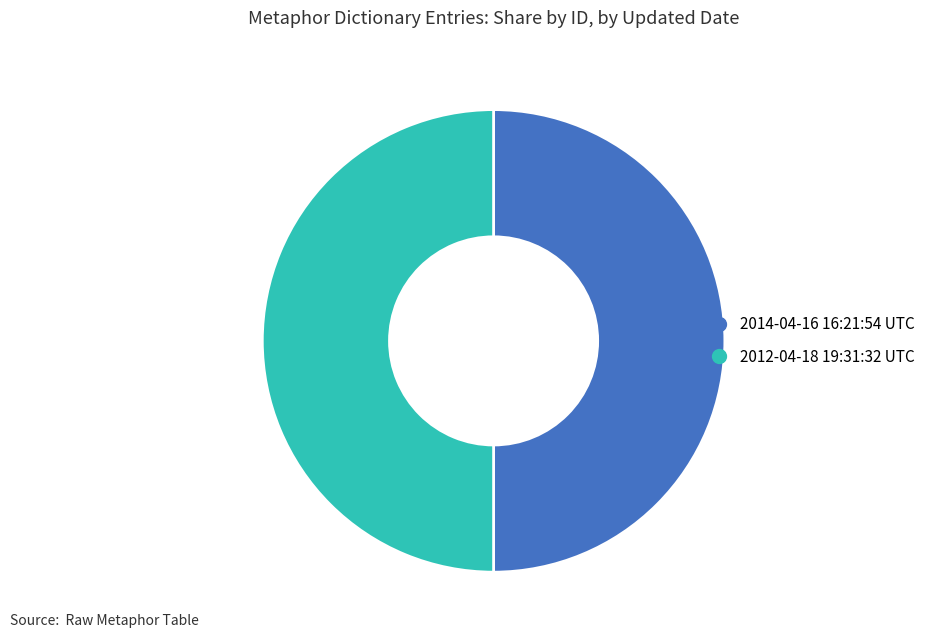

Is it true that 2012-04-18 19:31:32 UTC is 50% of the pie?

True